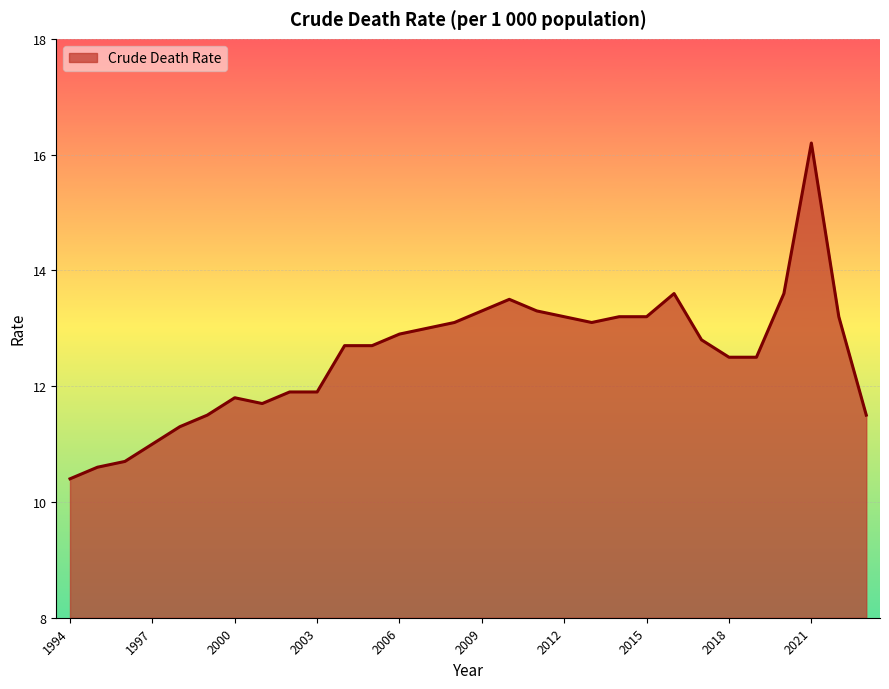

What is the minimum value shown in the chart?

10.4